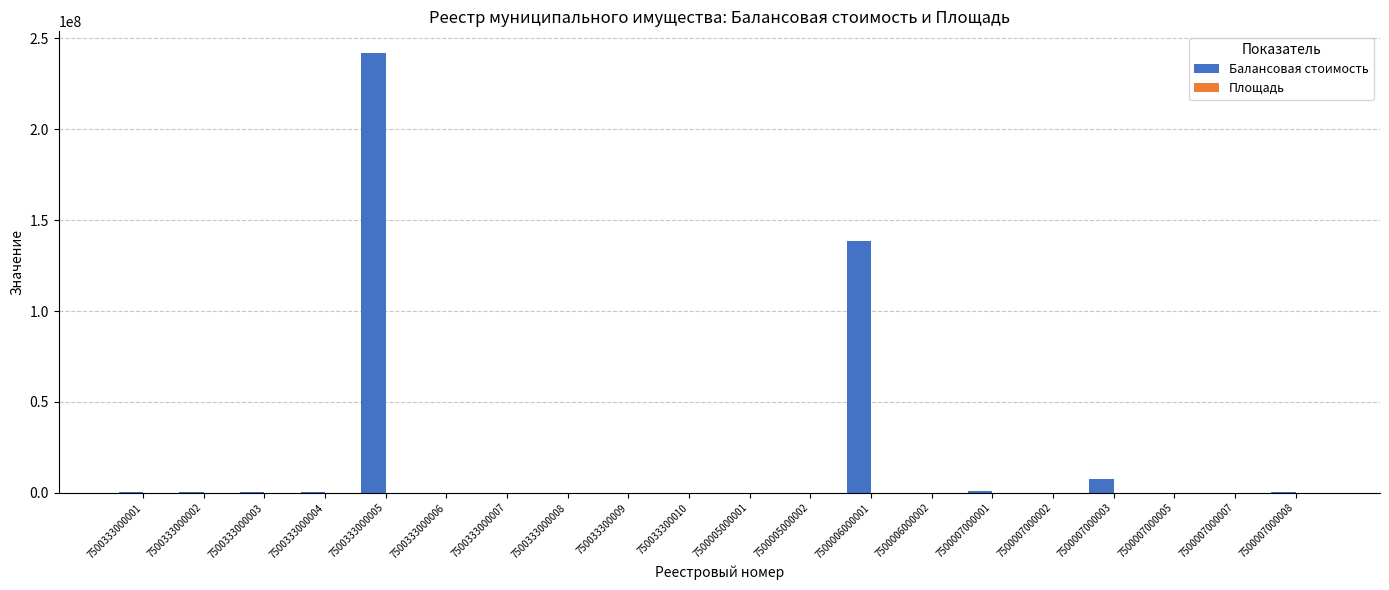

Which series changed the most between 7500333000005 and 7500007000008?

Балансовая стоимость